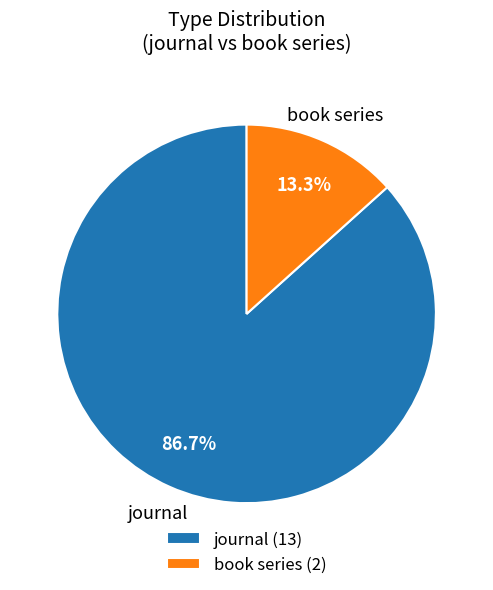

To the nearest percent, what is the difference between the largest and smallest slice percentages?

73%